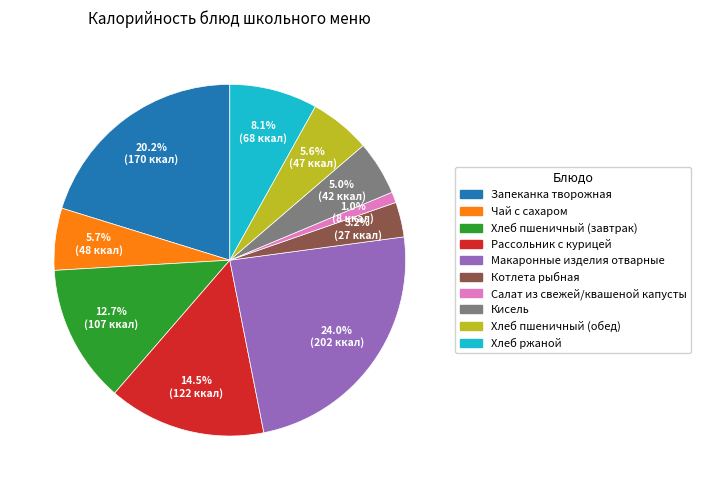

The Салат из свежей/квашеной капусты slice represents 11% of the pie. True or false?

False